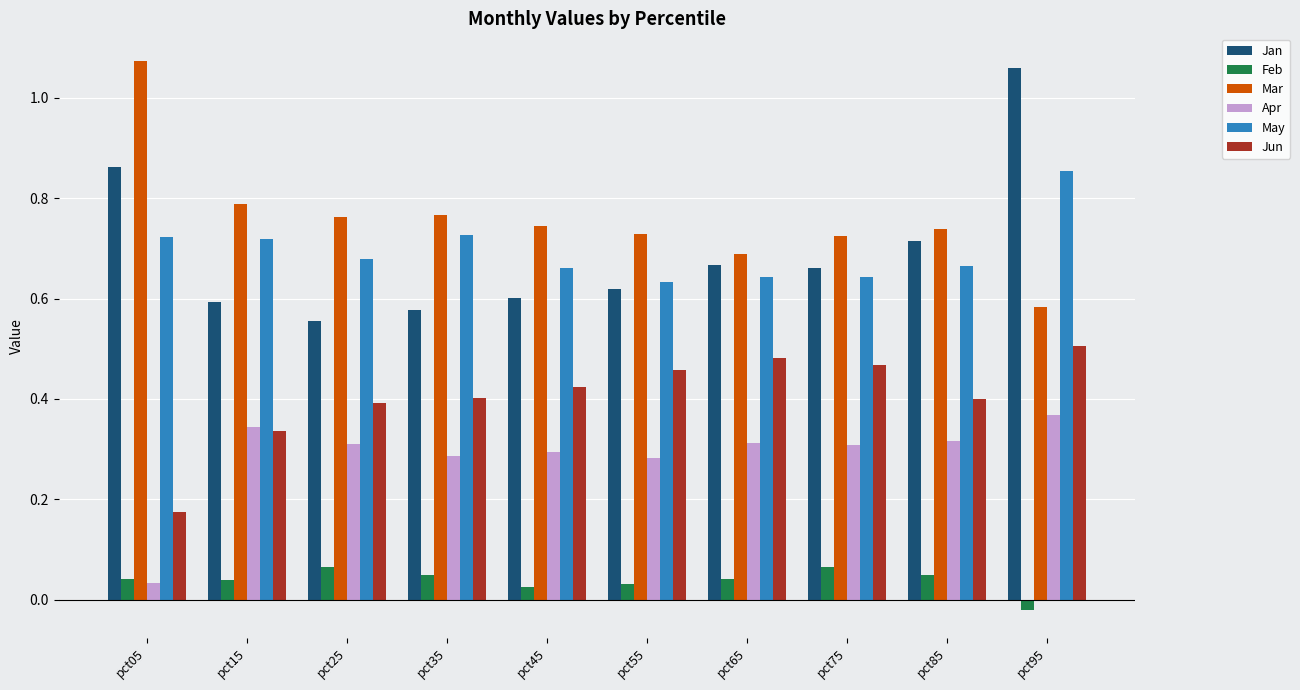

Which category has the lowest value in the Jun series?

pct05